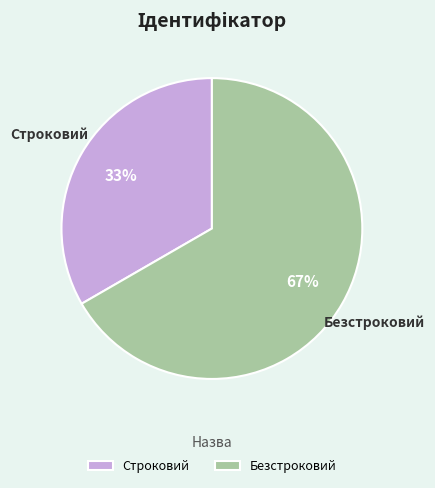

Which slice is the smallest?

Строковий